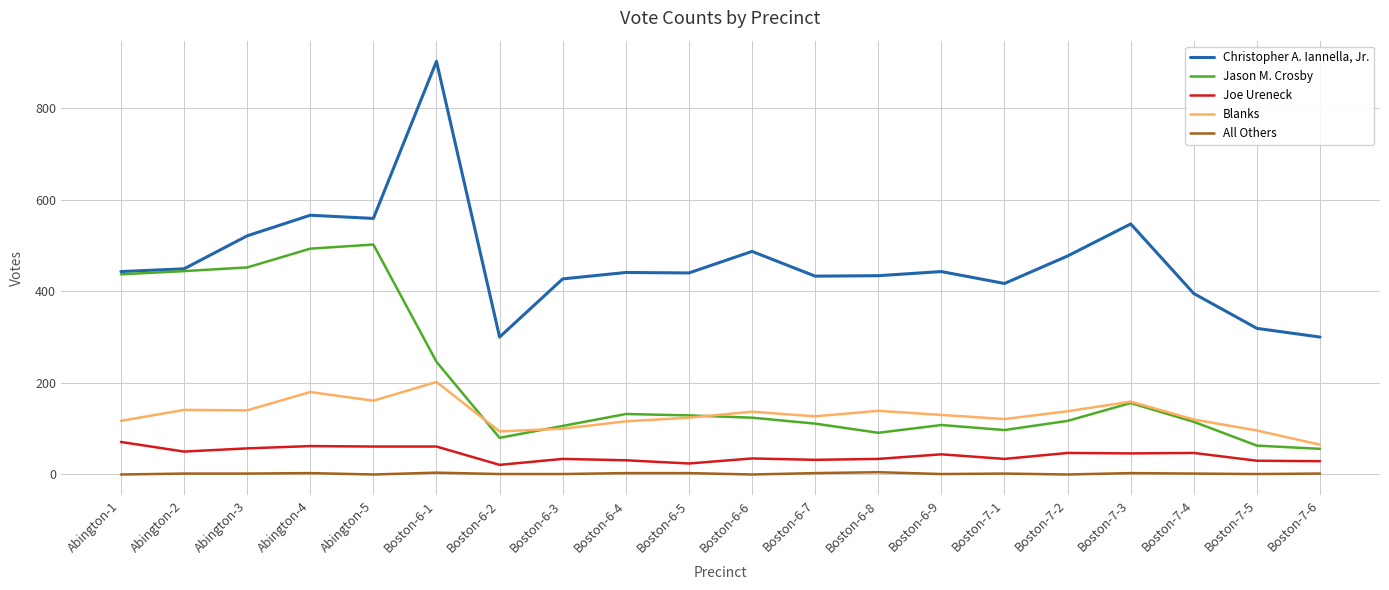

How many categories are shown in the chart?

20